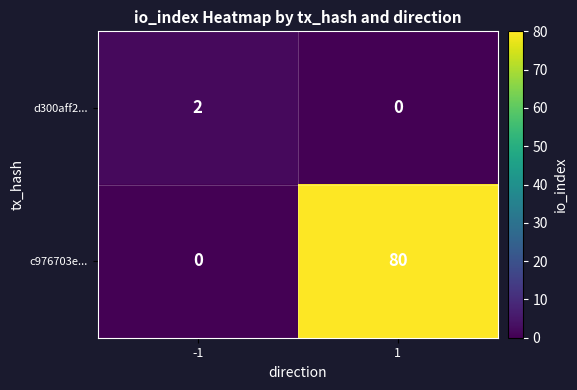

What is the difference between the c976703e... values at -1 and 1?

80